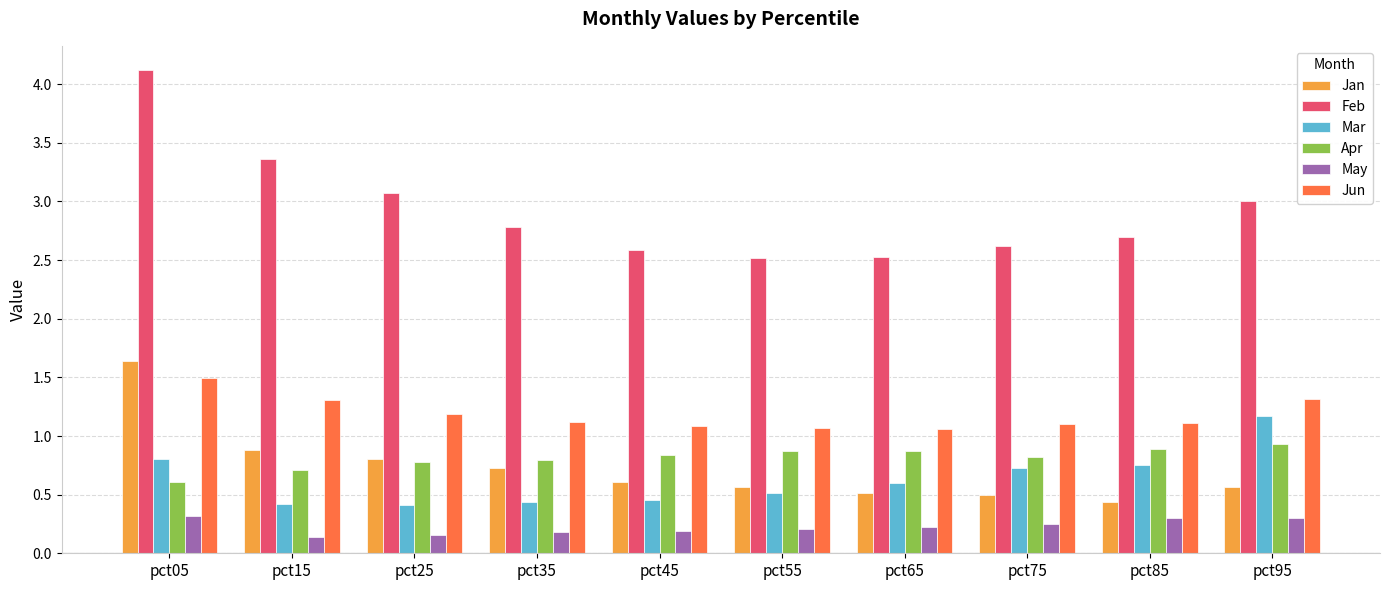

What is the value of the Feb bar at the 7th from the left?

2.5